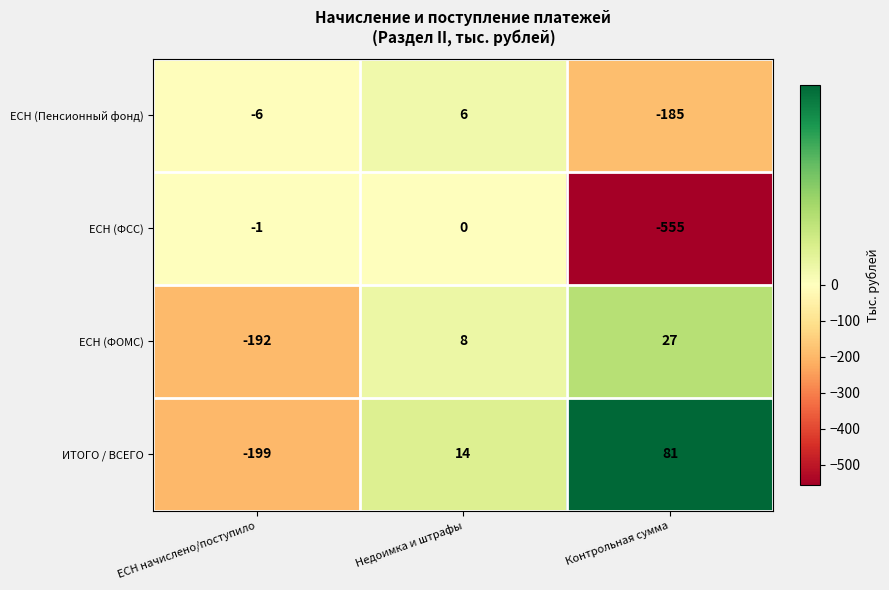

At which label is ЕСН (ФОМС) closest to -82?

Недоимка и штрафы